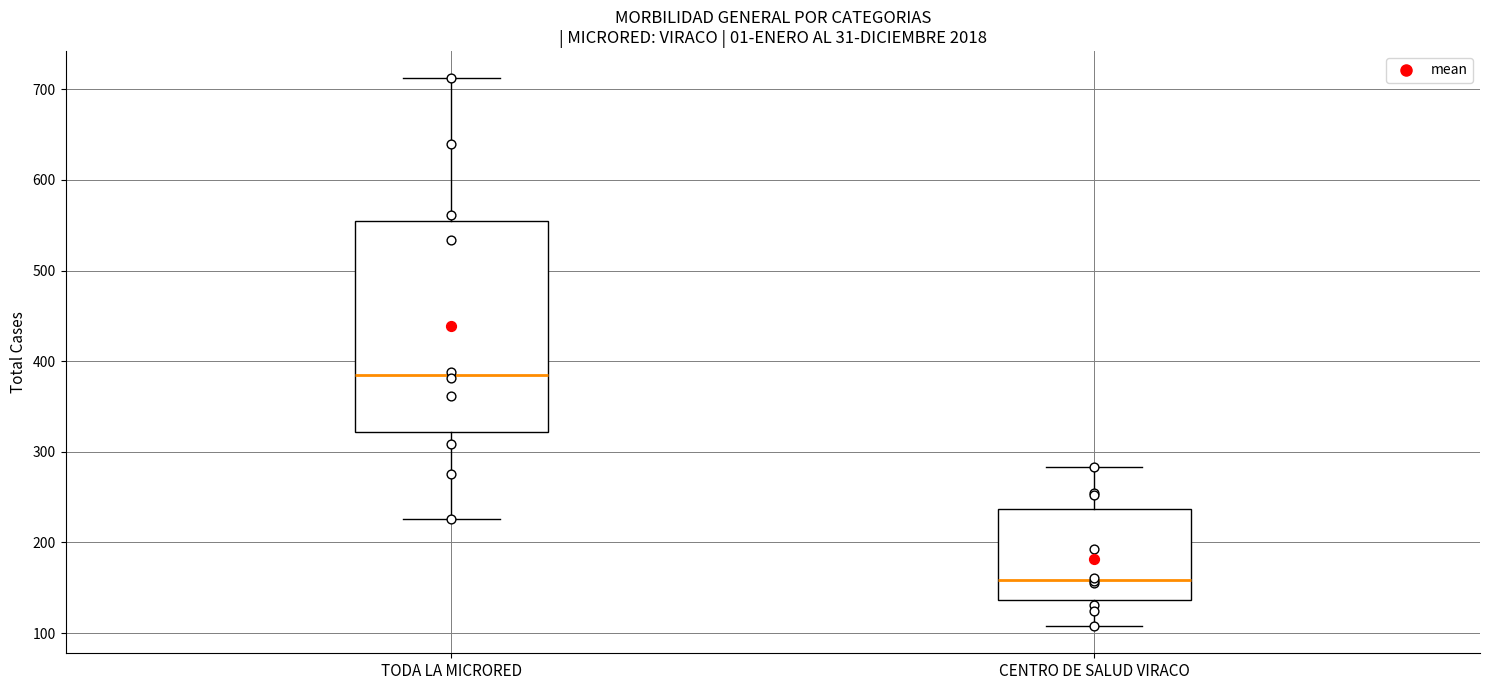

Comparing the boxes themselves (not the whiskers), which one is the tallest?

TODA LA MICRORED